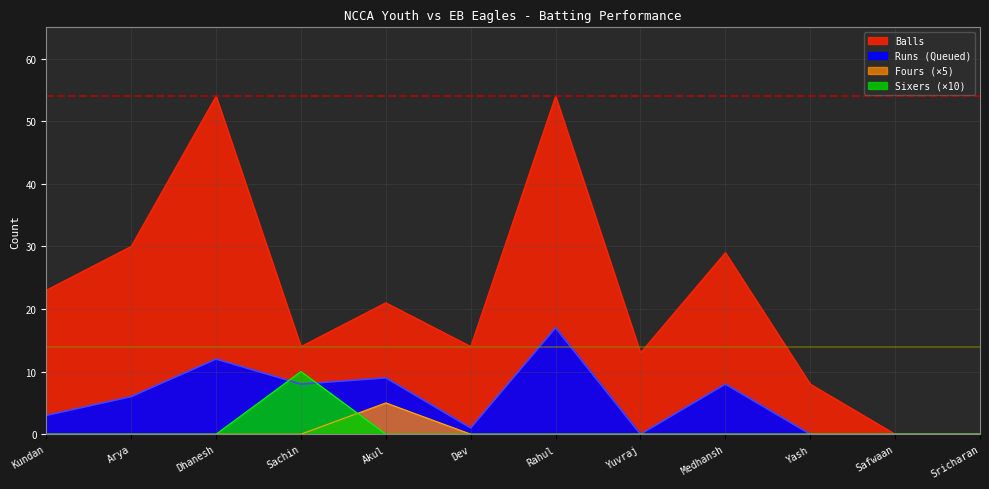

True or false: Sixers has a value of -6 at Kundan.

False